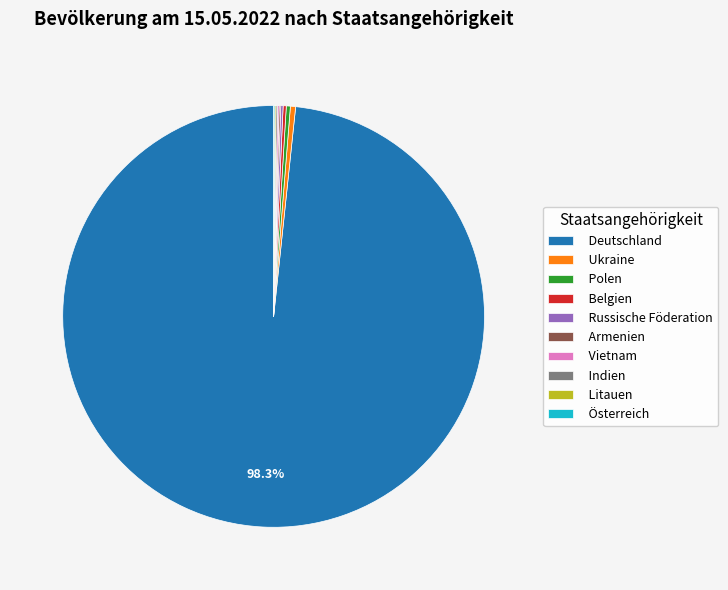

Is it true that Polen is 0% of the pie?

True